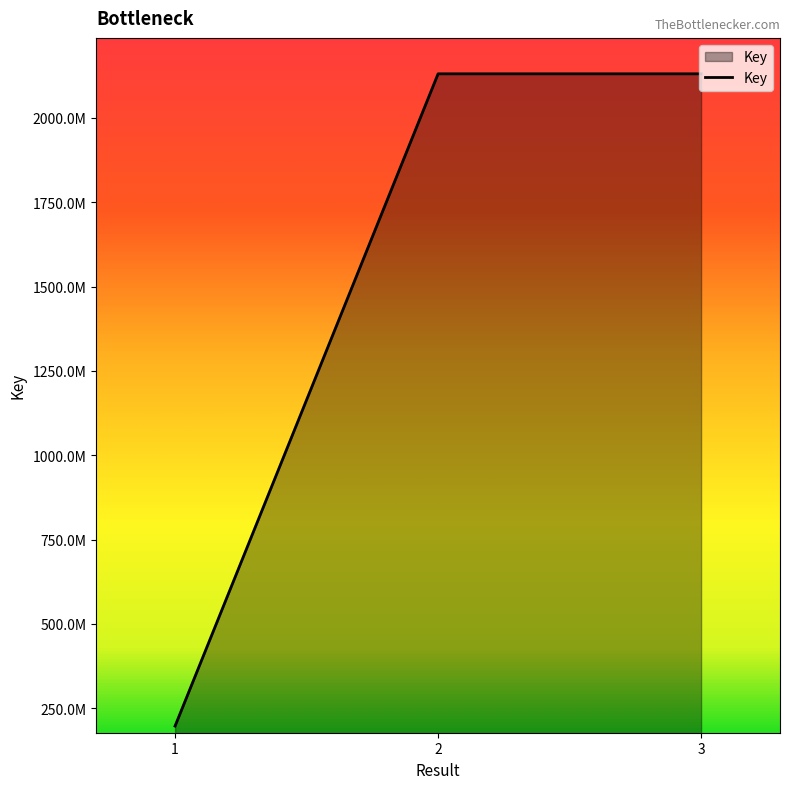

What is the smallest value displayed?

197173565